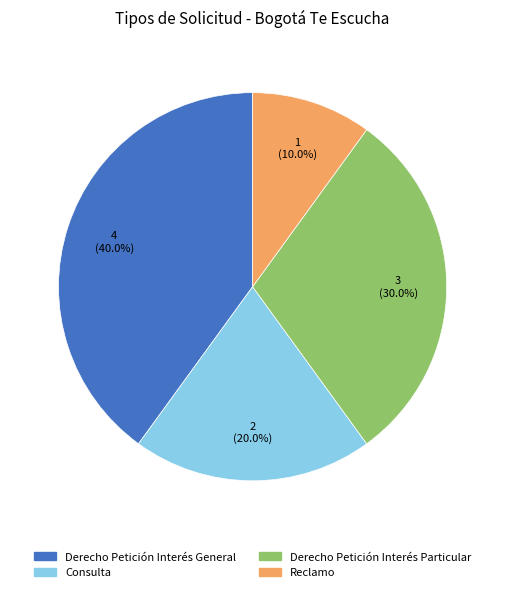

Rank the categories by value from lowest to highest.

Reclamo, Consulta, Derecho Petición Interés Particular, Derecho Petición Interés General